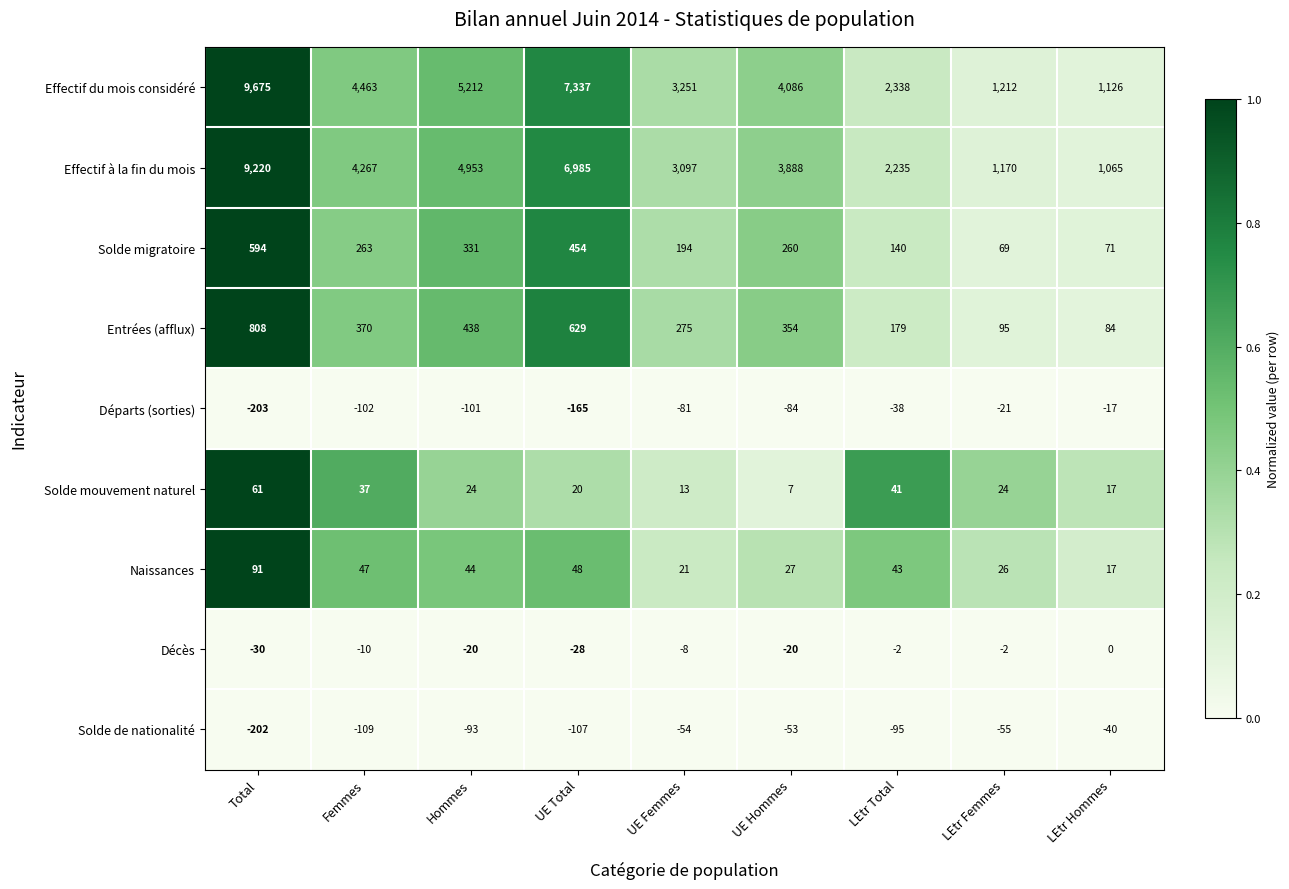

Which series has the largest total across all categories?

Effectif du mois considéré